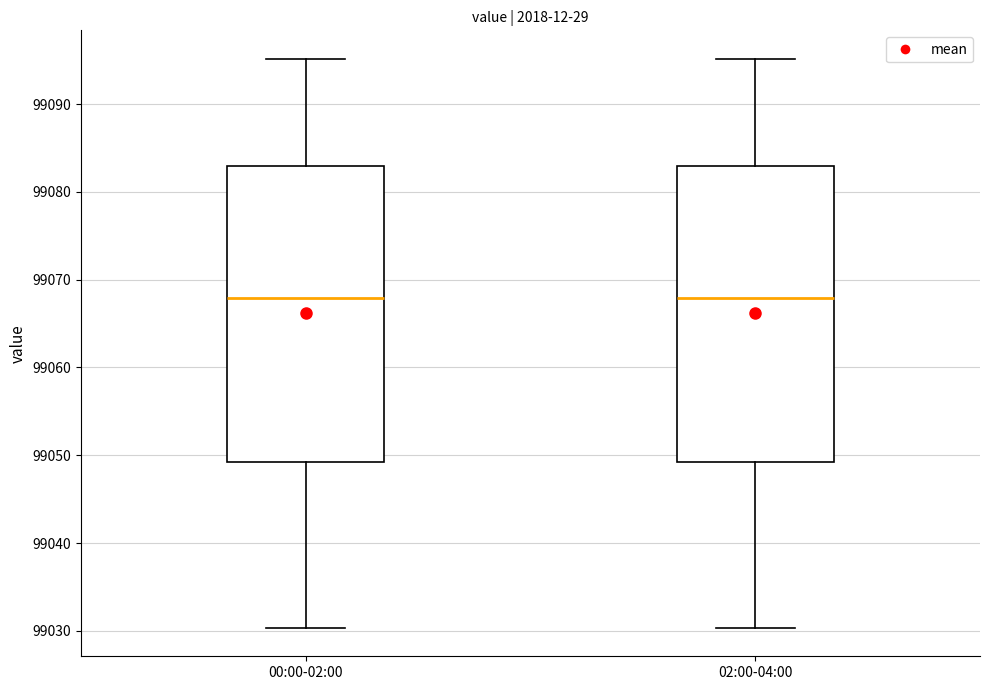

Where is the upper edge of the box for 02:00-04:00 on the y-axis? The values are not printed on the chart, so give them approximately, as read against the axis.

99083